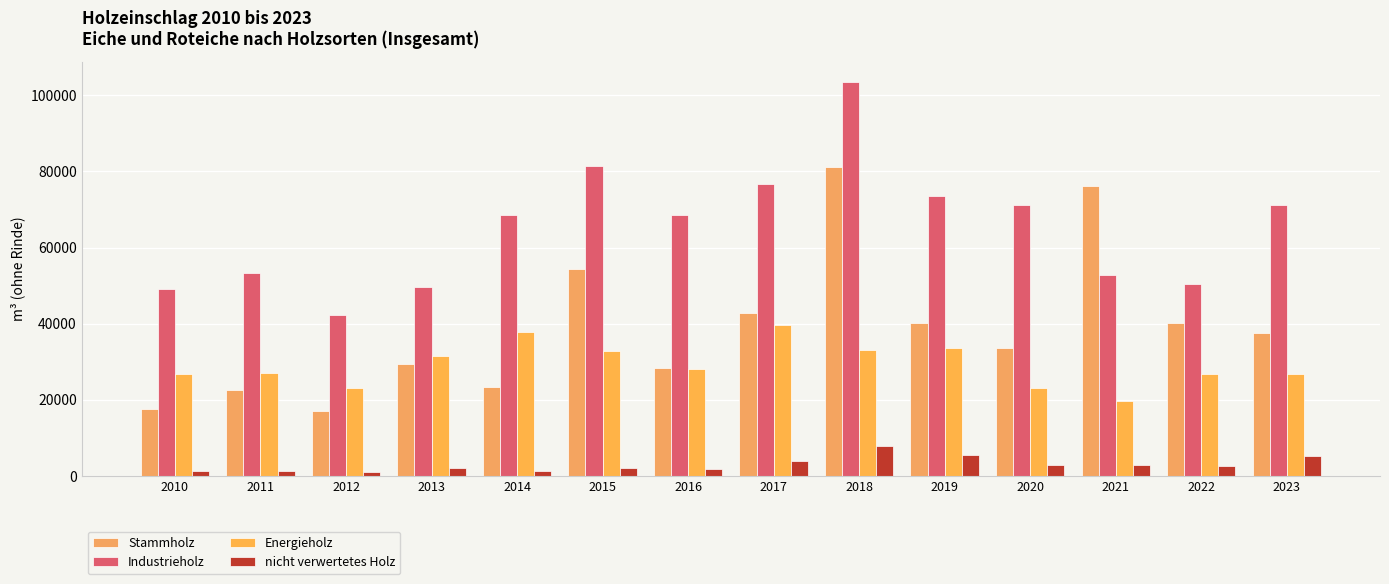

At 2014, list the series in order from smallest to largest.

nicht verwertetes Holz, Stammholz, Energieholz, Industrieholz